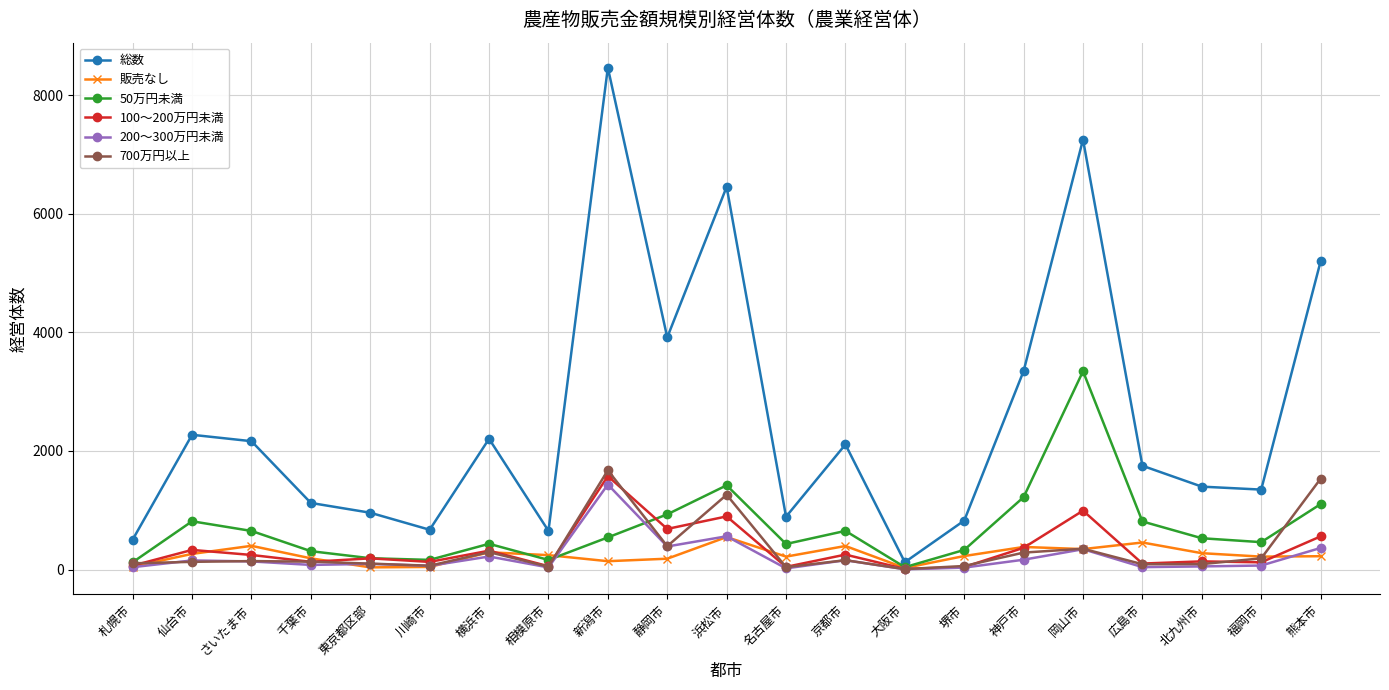

List the series in order of their peak value, highest first.

総数, 50万円未満, 700万円以上, 100～200万円未満, 200～300万円未満, 販売なし